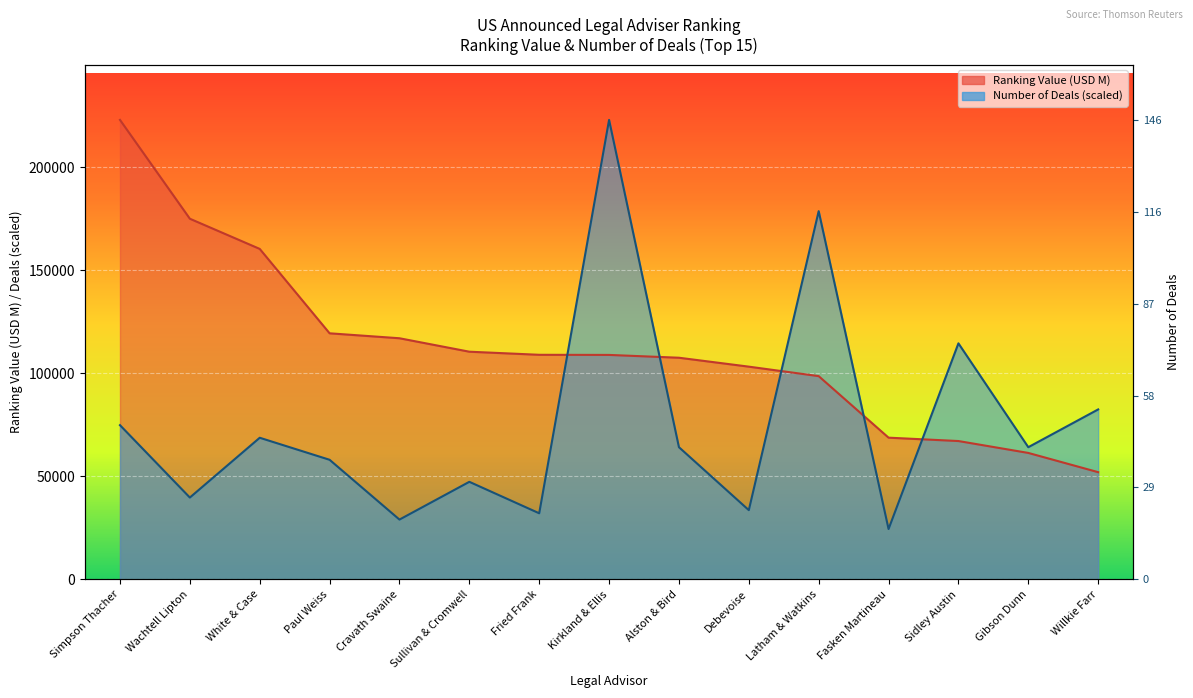

Where do Number of Deals and Ranking Value (M) first cross each other?

Fried Frank and Kirkland & Ellis